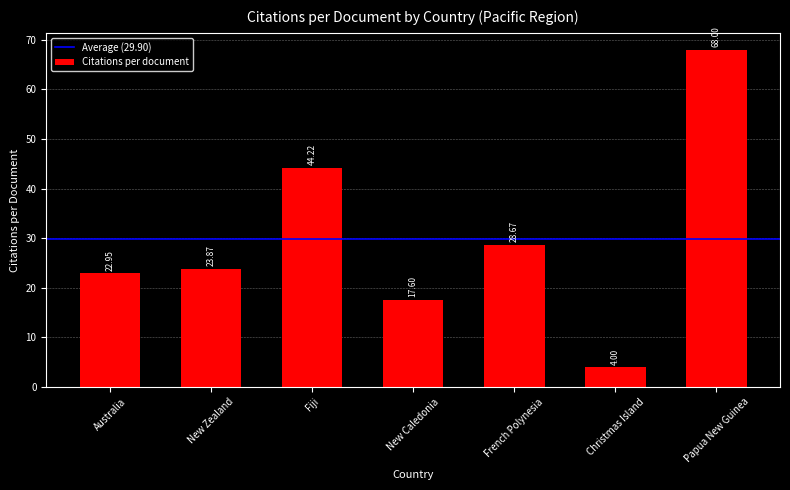

What is the sum of the values at New Zealand and Papua New Guinea?

91.9